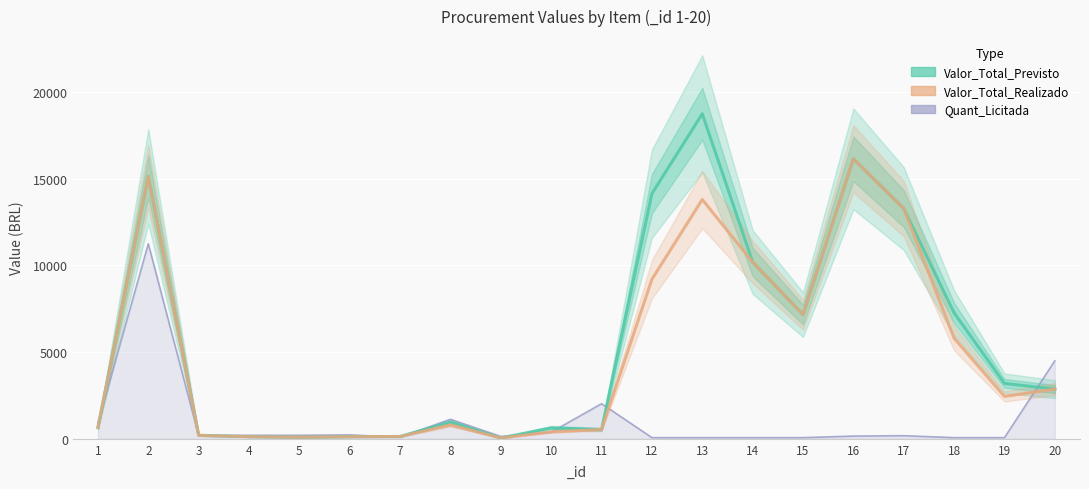

At which category is the sum across all series the highest?

13